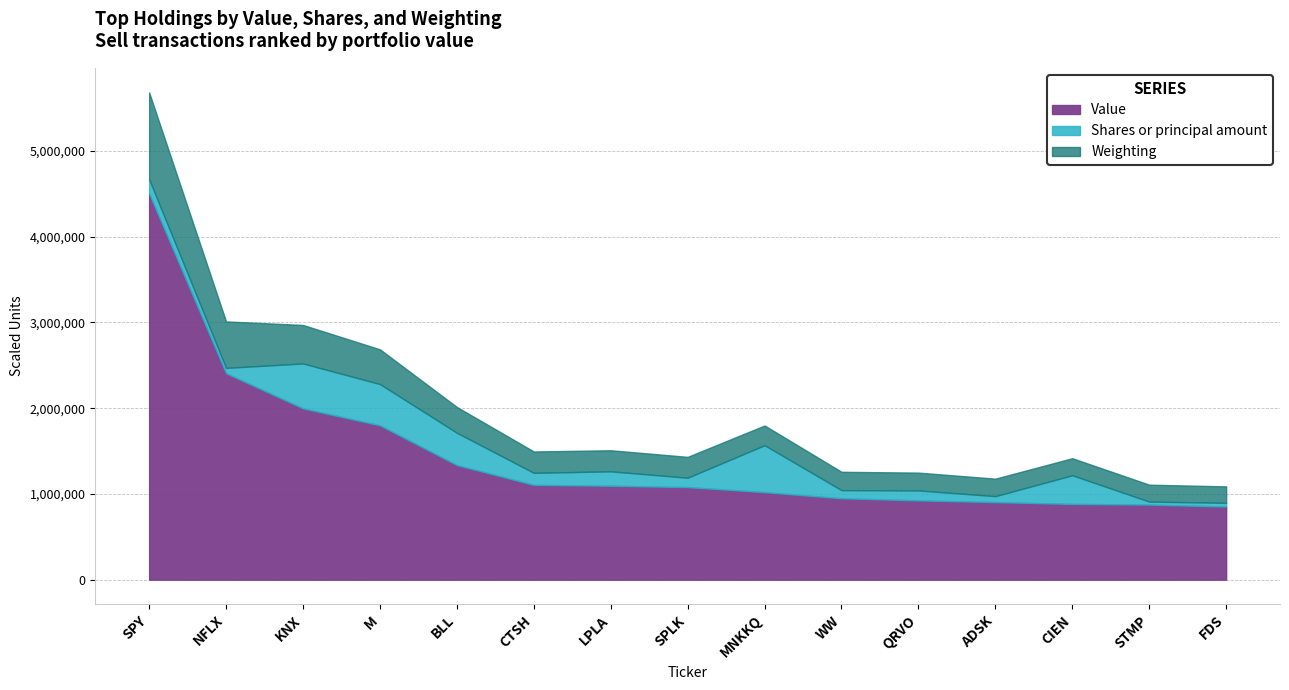

Does the chart have visible grid lines?

Yes